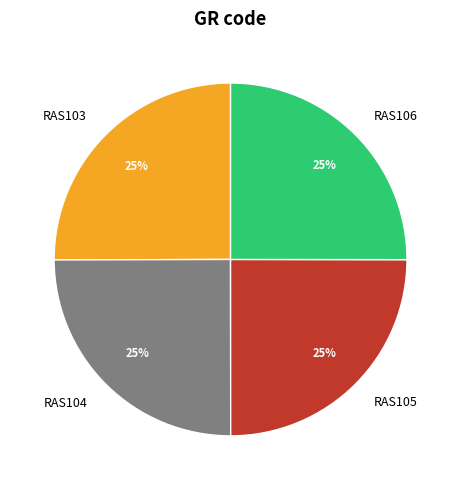

Count the number of slices in the pie.

4